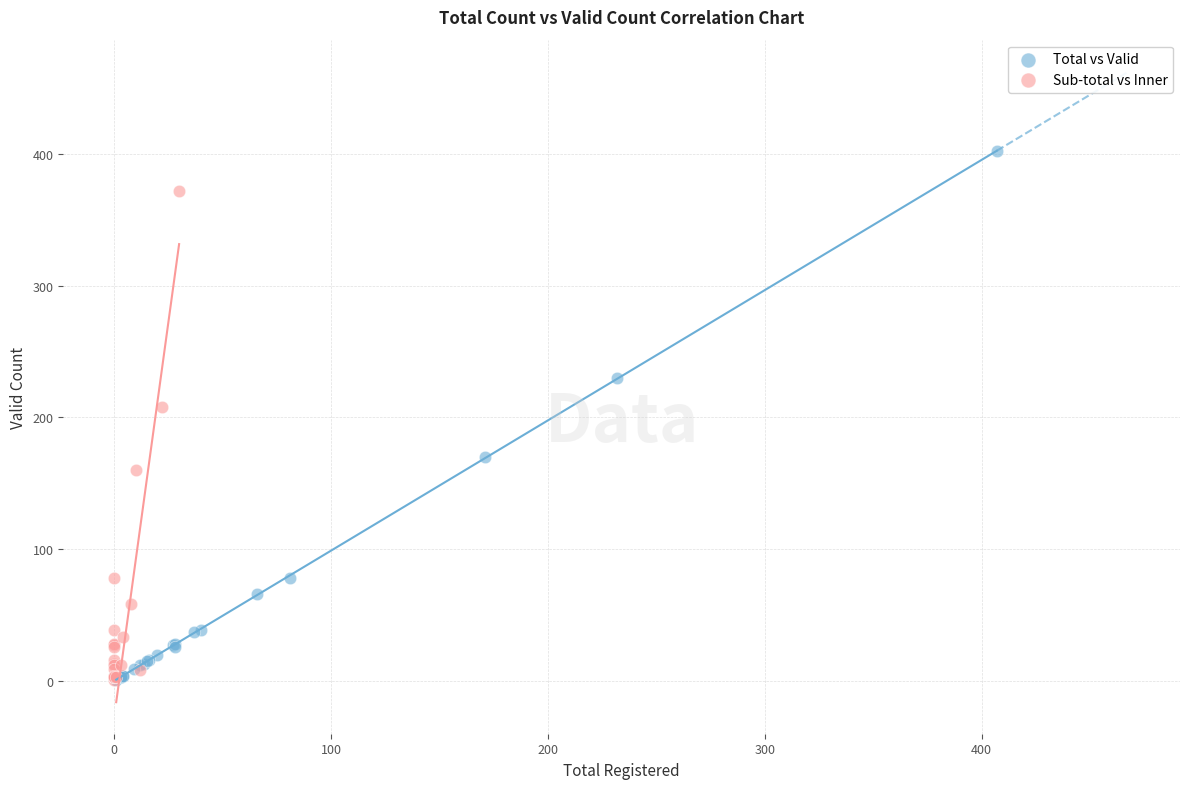

Which series has the widest spread of Y values?

Total vs Valid